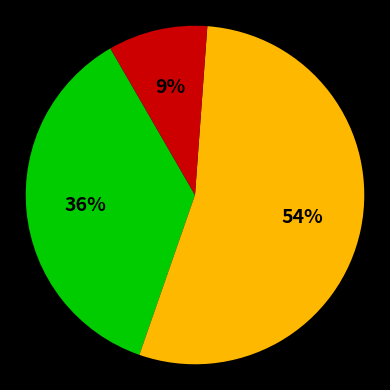

To the nearest percent, what is the average slice percentage?

33%